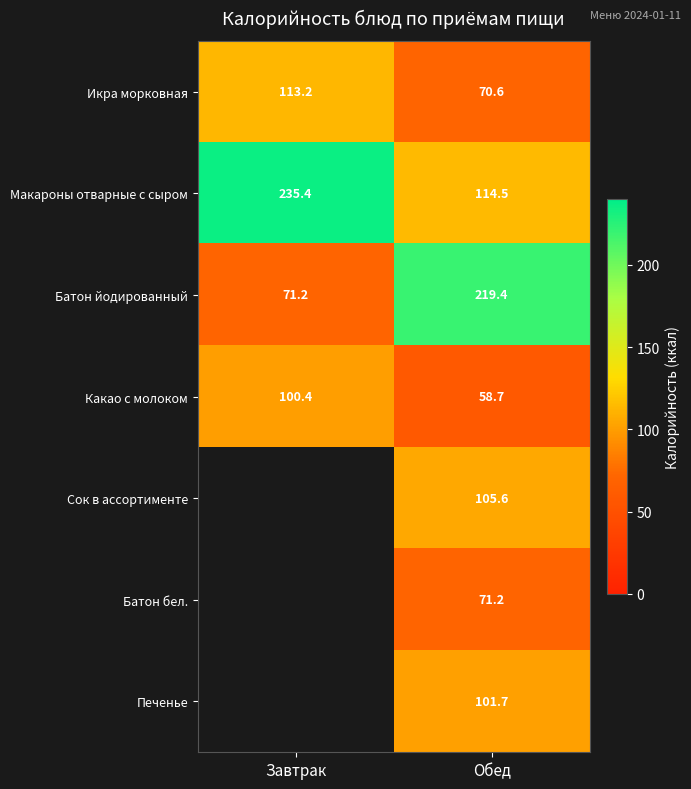

The value of Макароны отварные с сыром at Завтрак is 235.4. True or false?

True